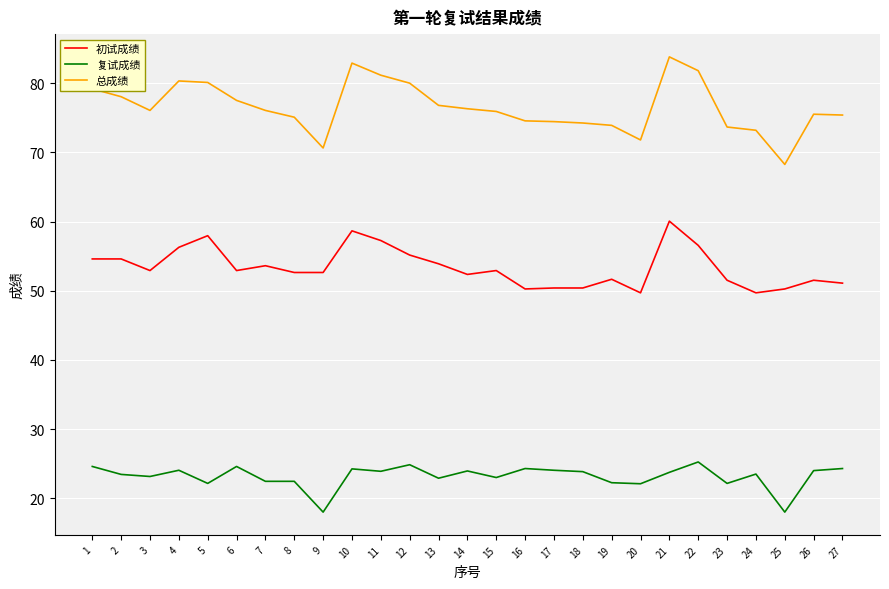

What is the difference between the 总成绩 values at 20 and 10?

11.1